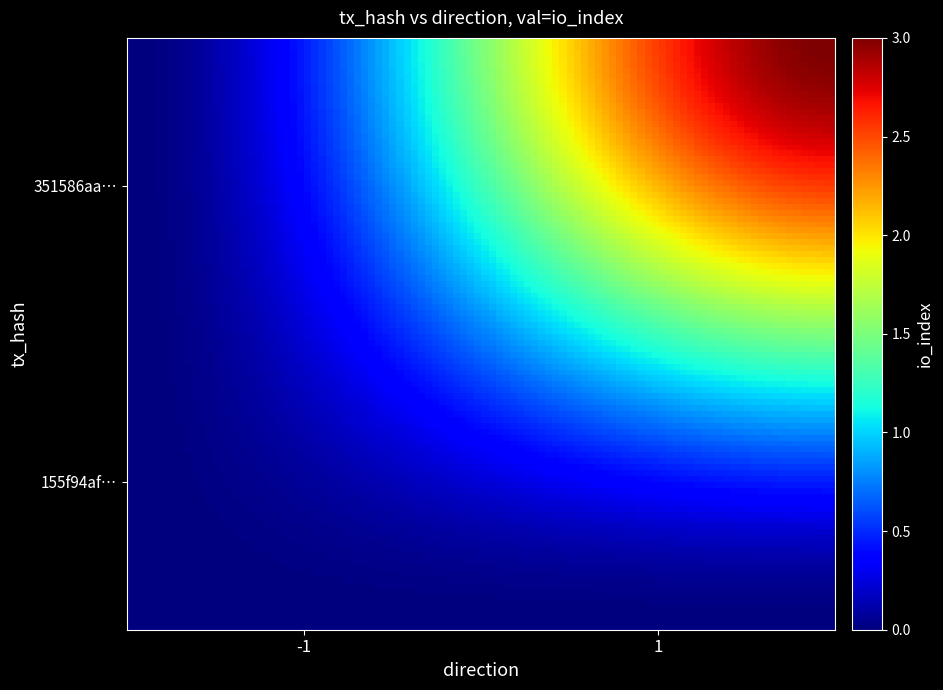

How many data points does each series have?

2